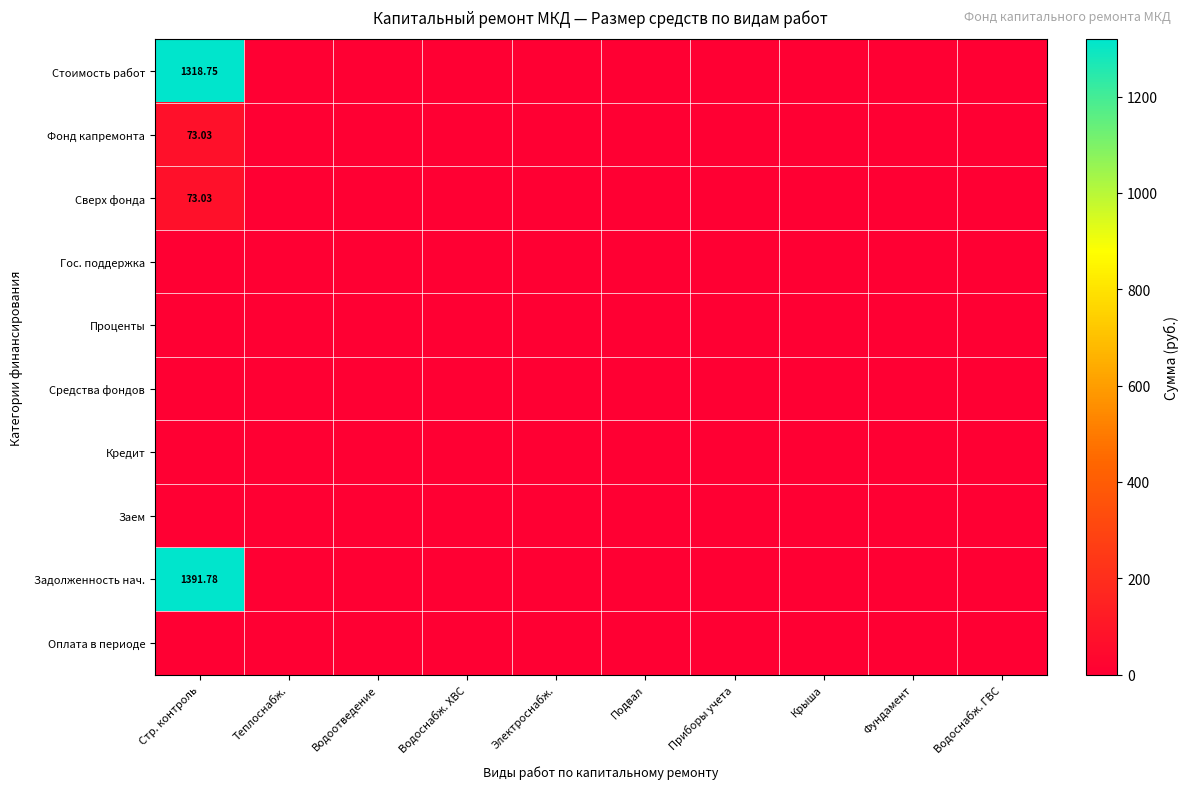

Which series changed the most between Водоснабж. ХВС and Крыша?

Стоимость работ